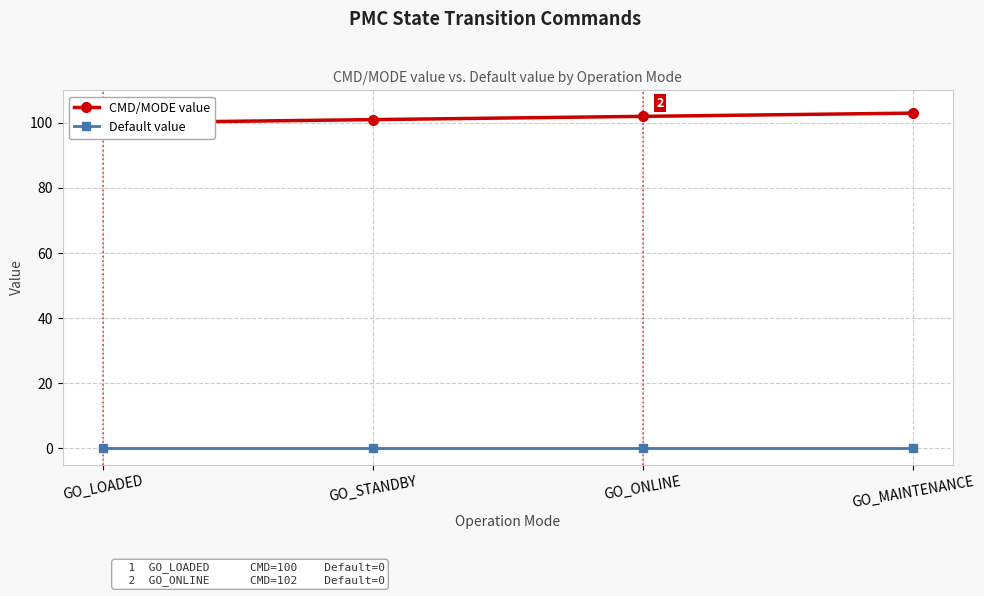

Reading left to right, what are all the values shown in this chart?

CMD/MODE value: GO_LOADED=100	GO_STANDBY=101	GO_ONLINE=102	GO_MAINTENANCE=103
Default value: GO_LOADED=0	GO_STANDBY=0	GO_ONLINE=0	GO_MAINTENANCE=0